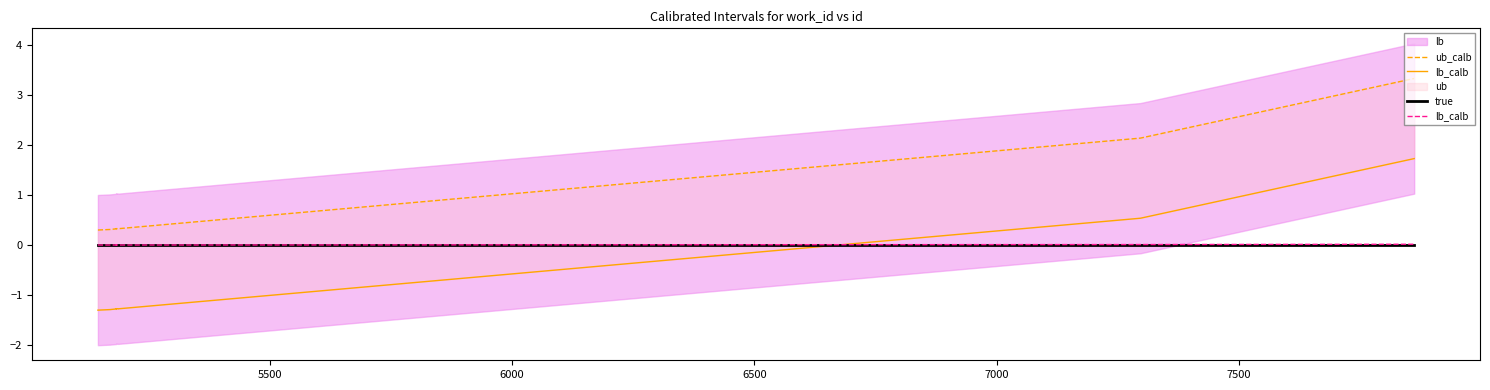

The ub_calb series shows 0.2 at 5500. True or false?

False